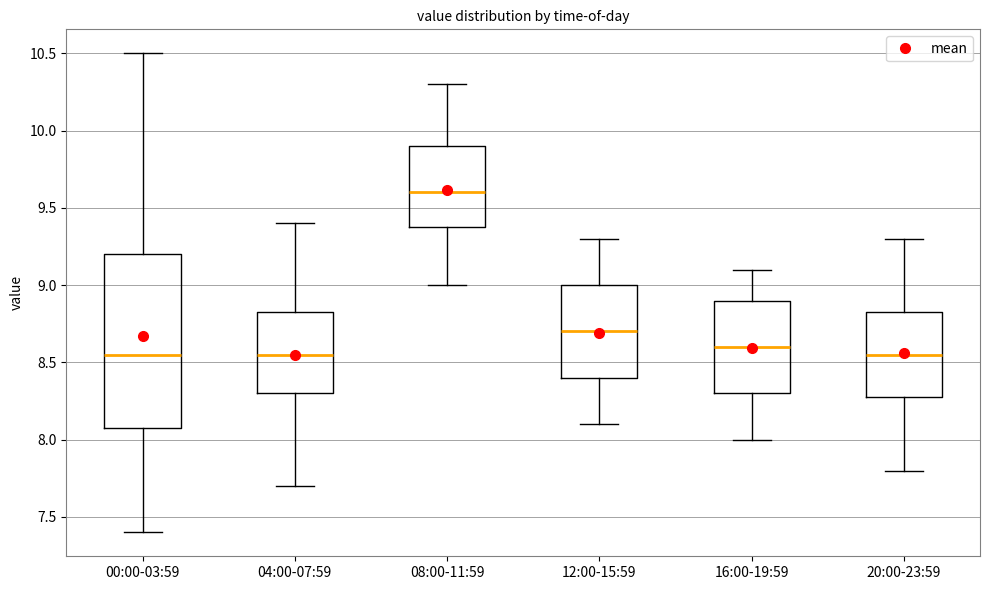

Reading left to right, transcribe this box plot: for each box, give where its median line is, the range the box spans, and where its two whiskers end, as read against the y-axis. The values are not printed on the chart, so give them approximately, as read against the axis.

00:00-03:59: median 8.55, box 8.10 to 9.20, whiskers 7.40 to 10.50
04:00-07:59: median 8.55, box 8.30 to 8.85, whiskers 7.70 to 9.40
08:00-11:59: median 9.60, box 9.40 to 9.90, whiskers 9.00 to 10.30
12:00-15:59: median 8.70, box 8.40 to 9.00, whiskers 8.10 to 9.30
16:00-19:59: median 8.60, box 8.30 to 8.90, whiskers 8.00 to 9.10
20:00-23:59: median 8.55, box 8.30 to 8.85, whiskers 7.80 to 9.30